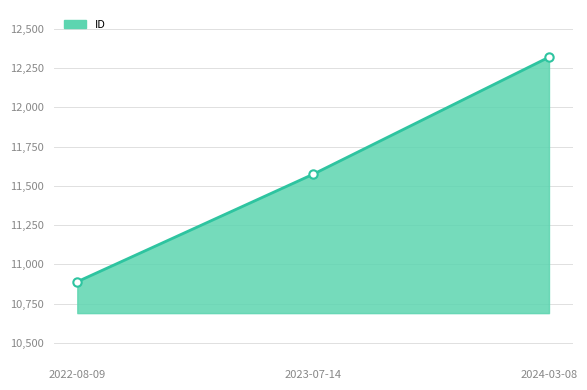

Which category has the highest value across all series?

2024-03-08